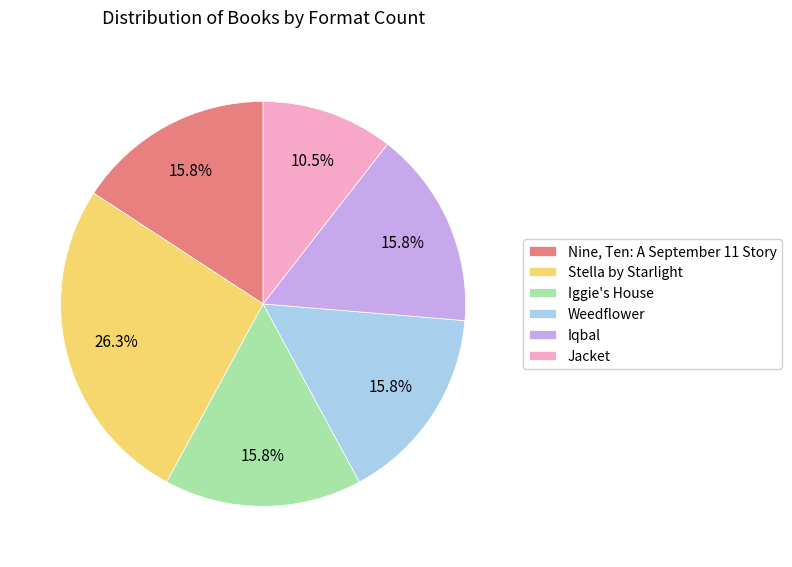

True or false: Nine, Ten: A September 11 Story accounts for 29% of the total.

False